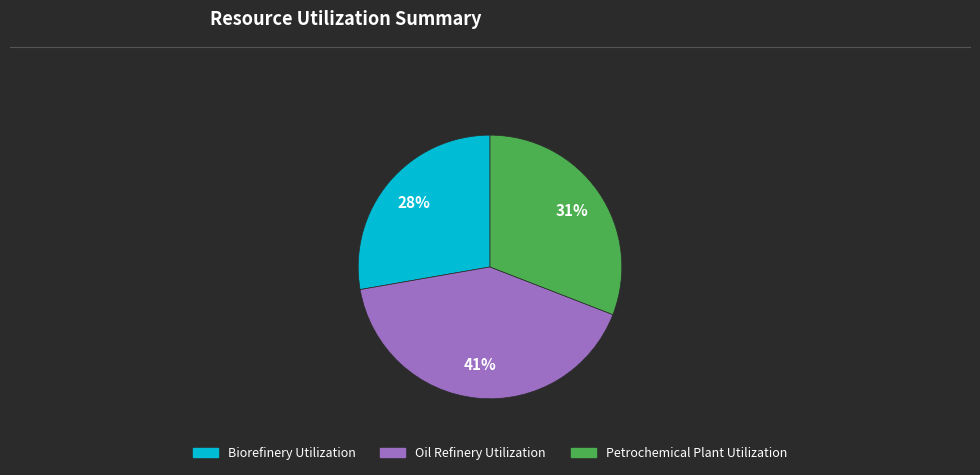

Is there any slice that represents more than half of the pie?

No